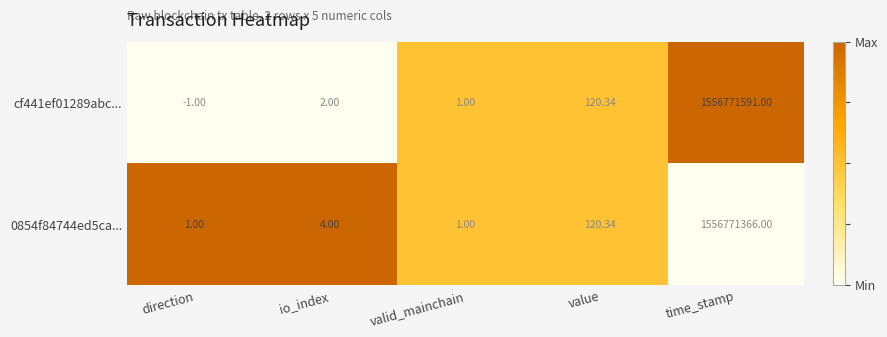

Which label corresponds to the smallest value in the chart?

direction